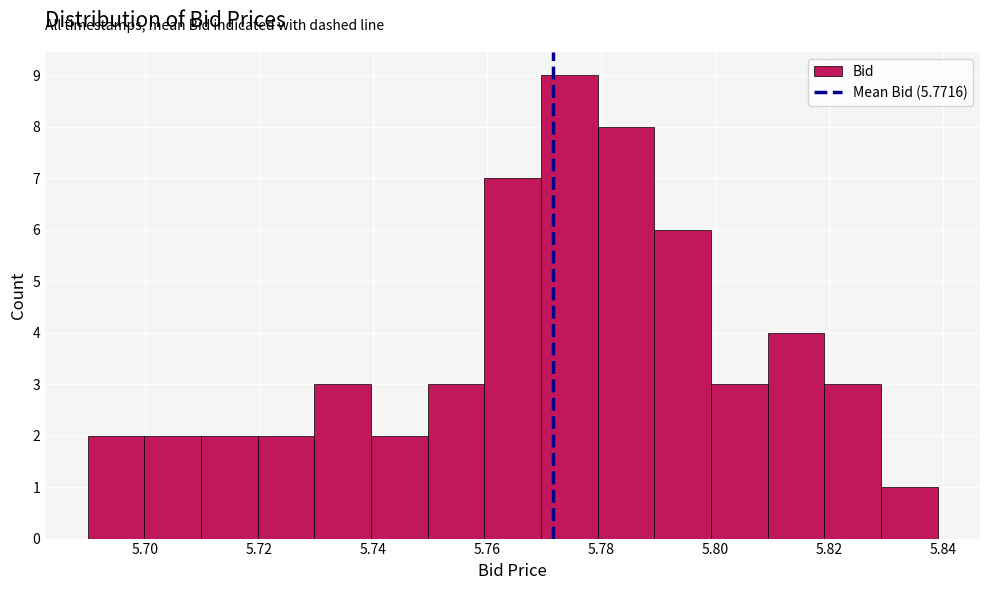

Reading left to right, list every bar in this chart as the range it spans on the x-axis followed by its height. Neither the bar edges nor the heights are printed on the chart, so give them approximately, as read against the axes.

5.69 to 5.70: 2
5.70 to 5.71: 2
5.71 to 5.72: 2
5.72 to 5.73: 2
5.73 to 5.74: 3
5.74 to 5.75: 2
5.75 to 5.76: 3
5.76 to 5.77: 7
5.77 to 5.78: 9
5.78 to 5.79: 8
5.79 to 5.80: 6
5.80 to 5.81: 3
5.81 to 5.82: 4
5.82 to 5.83: 3
5.83 to 5.84: 1